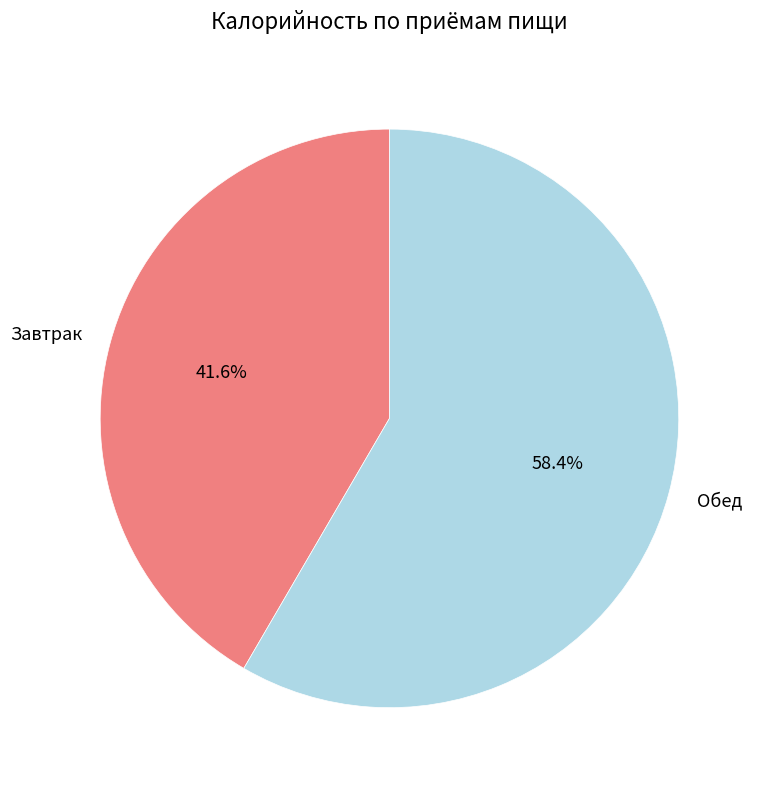

What portion of the pie excludes Обед?

41.6%